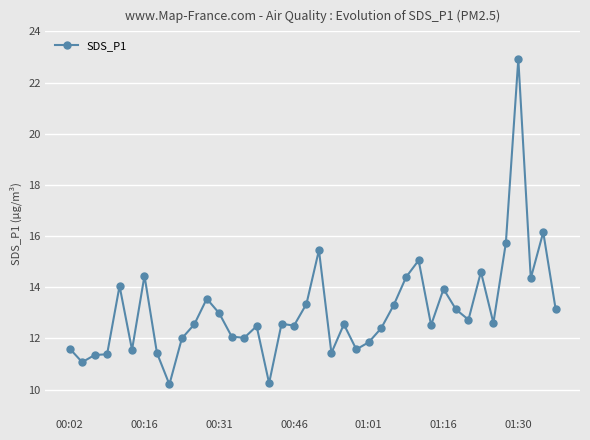

What is the minimum value shown in the chart?

10.2